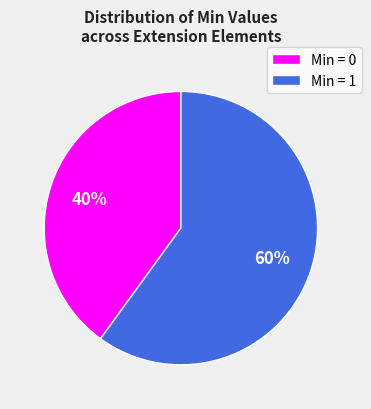

True or false: Min = 1 accounts for 66% of the total.

False